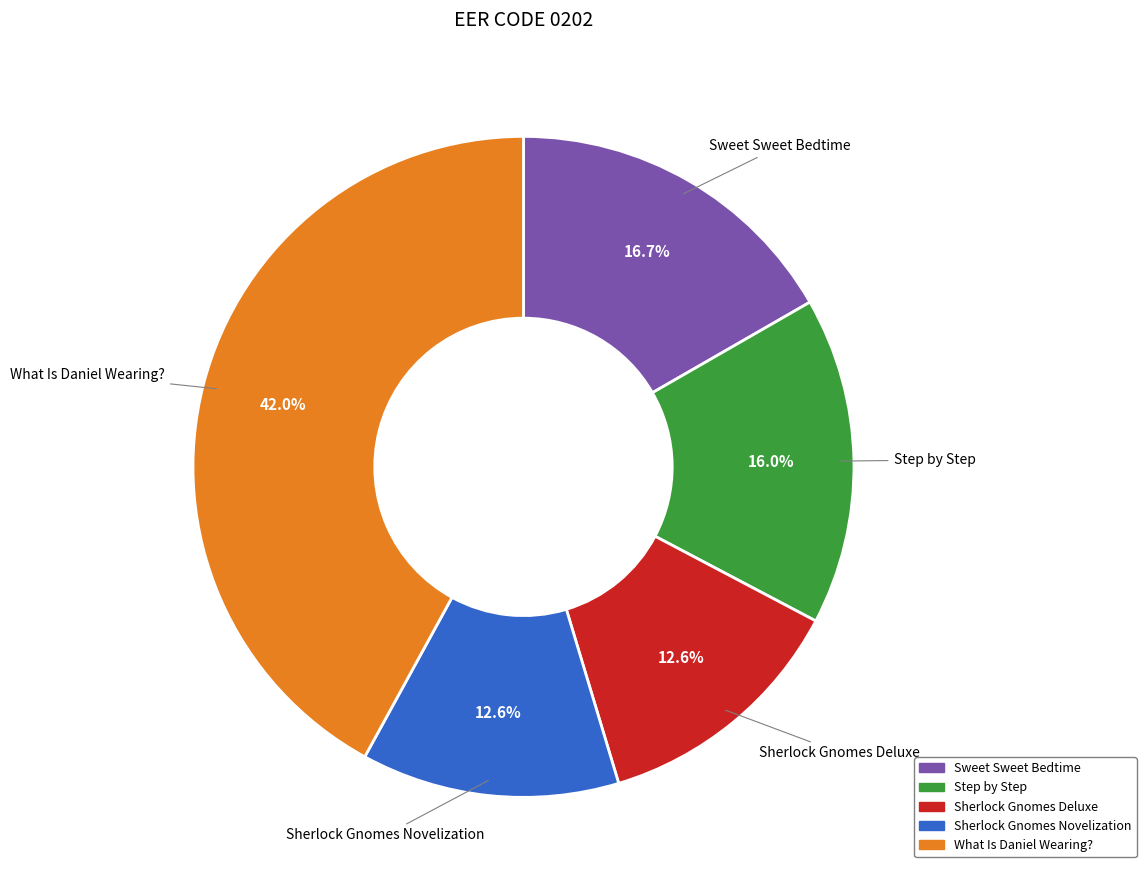

To the nearest percent, what portion does Sherlock Gnomes Novelization represent?

13%